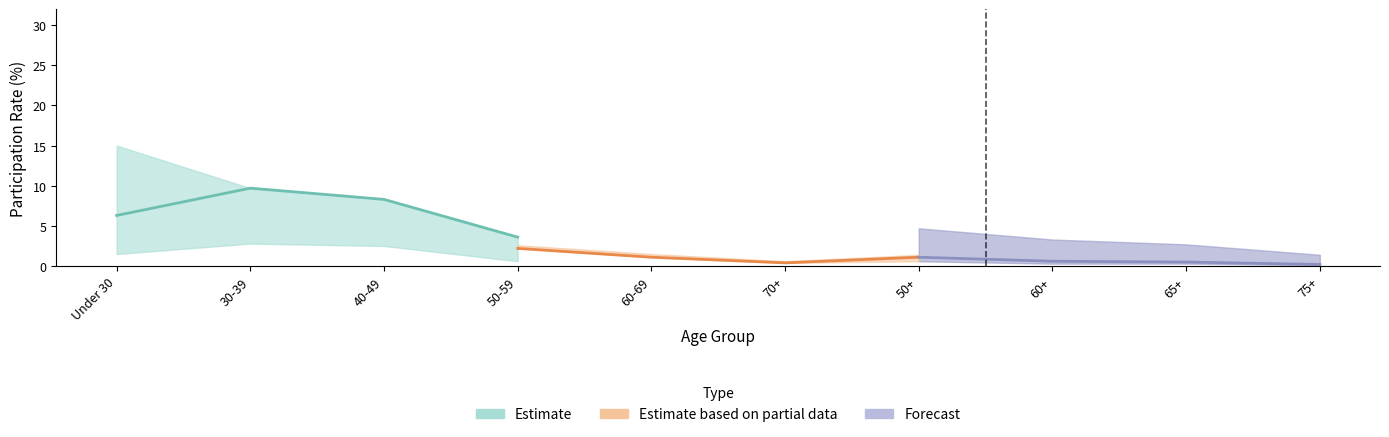

Does the chart have visible grid lines?

No